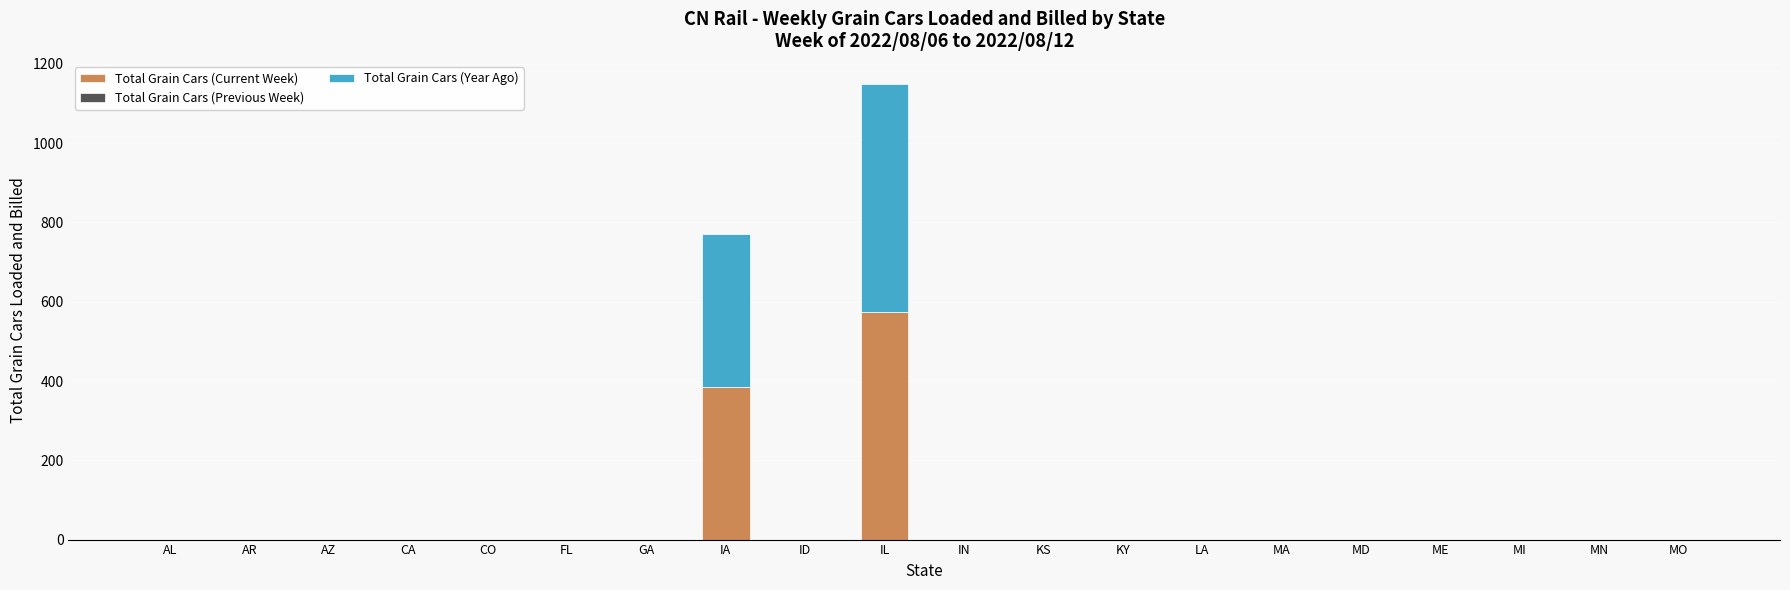

At which category is the sum across all series the highest?

IL